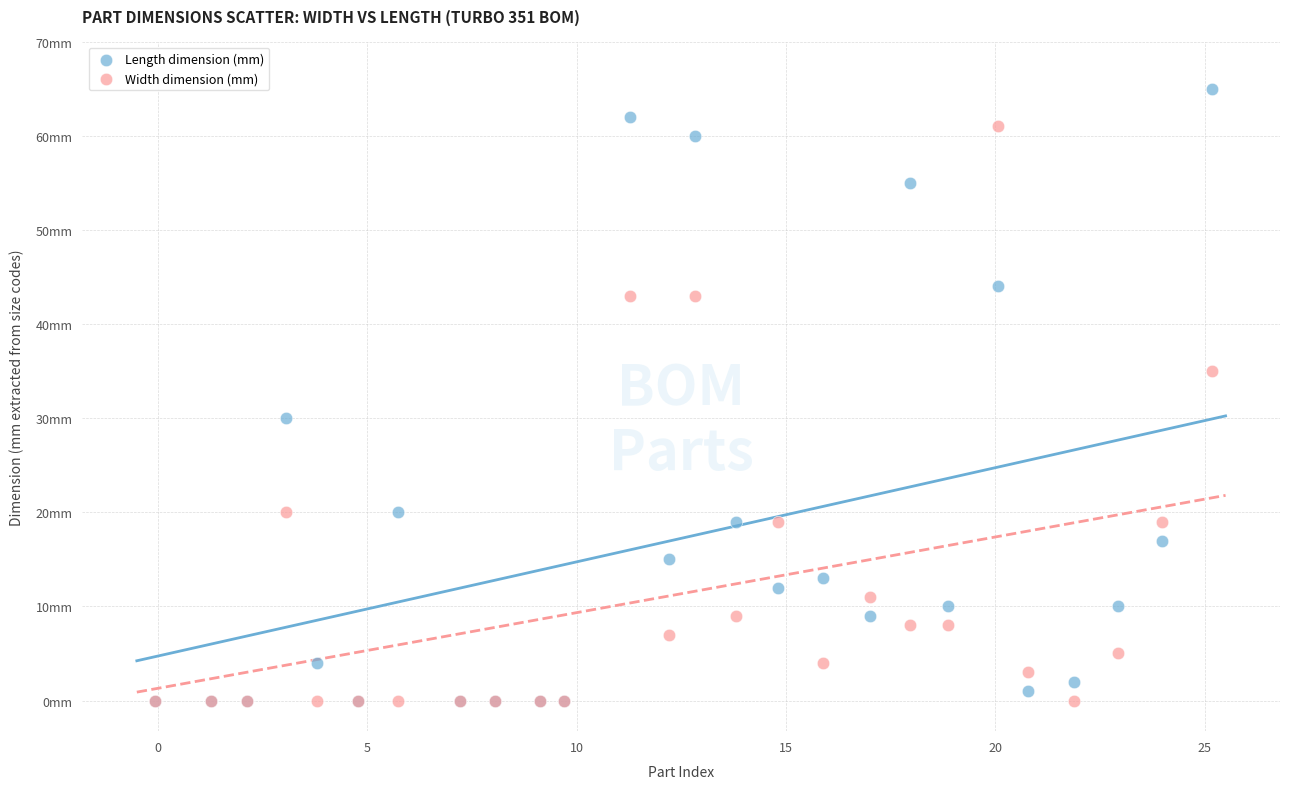

What are all the series names shown in the legend?

Length dimension (mm), Width dimension (mm)